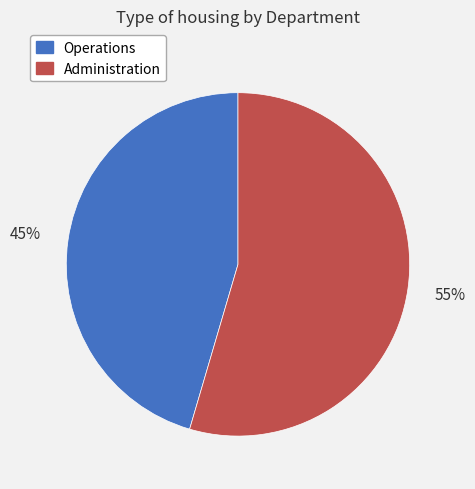

Count the number of slices in the pie.

2